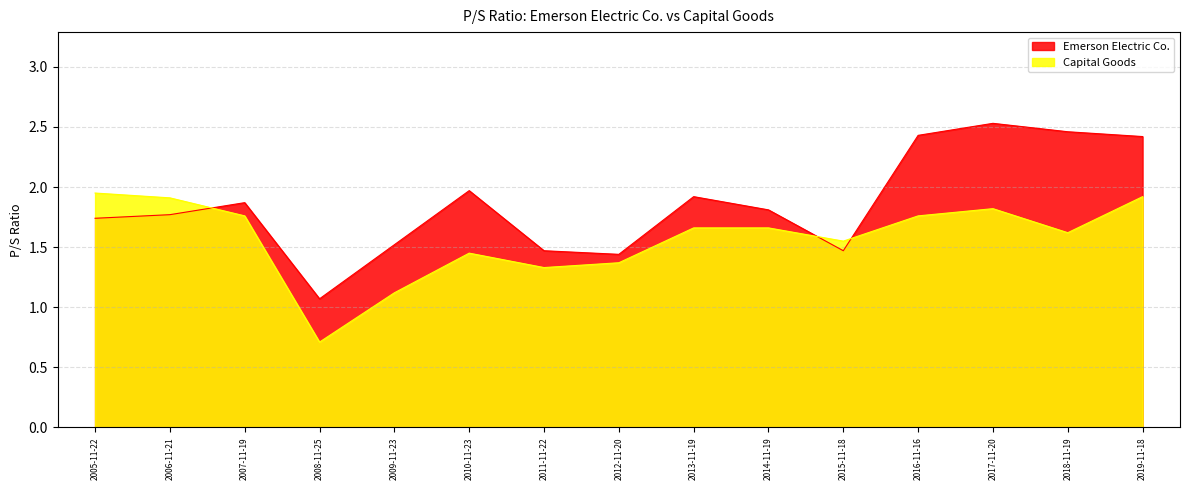

Is it true that Emerson Electric Co. equals 1.5 at 2009-11-23?

True